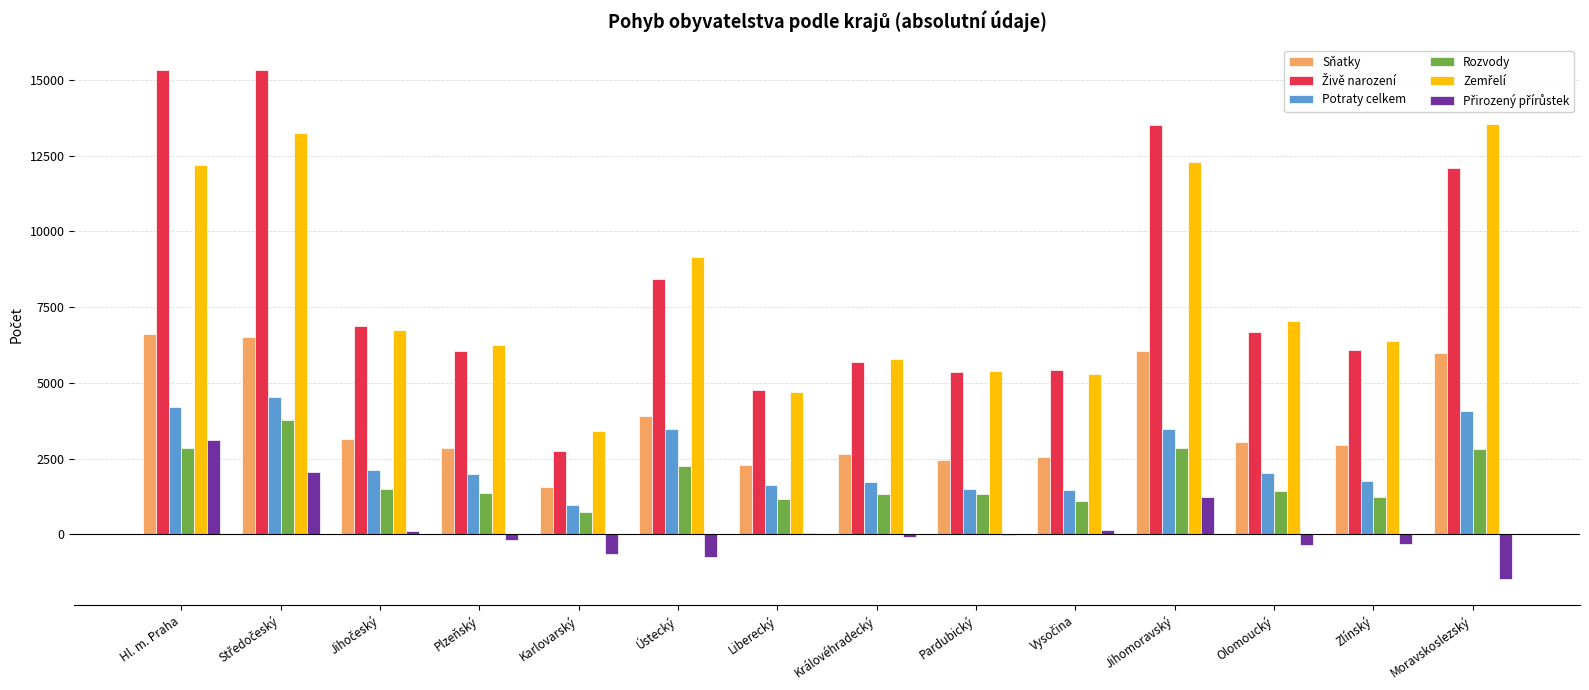

Is it true that Sňatky equals 1551 at Karlovarský?

True